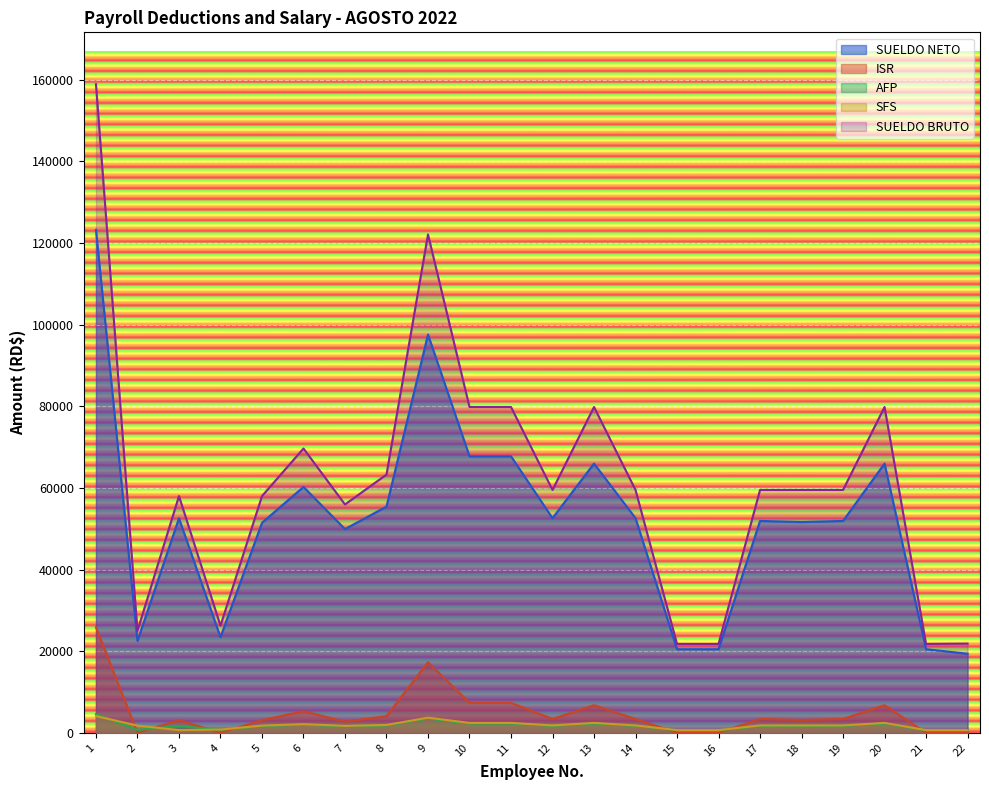

What is the total value across all series at 17?

118324.4